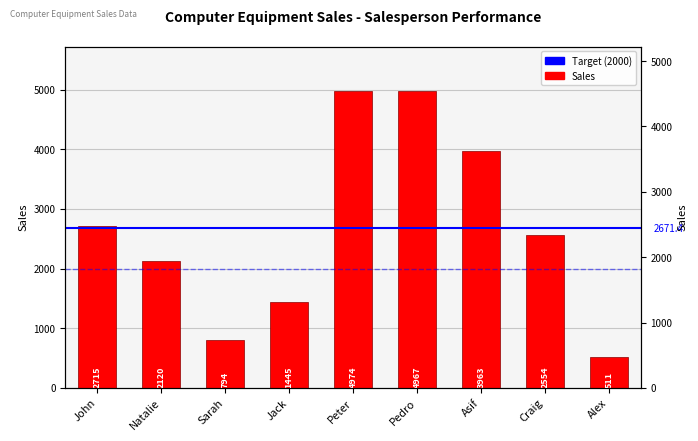

What is the maximum value shown in the chart?

4974